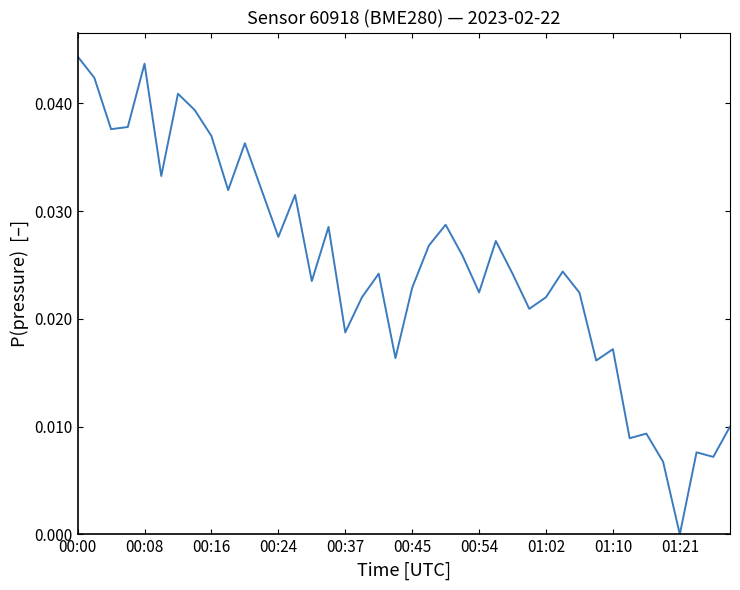

Does the chart have visible grid lines?

No